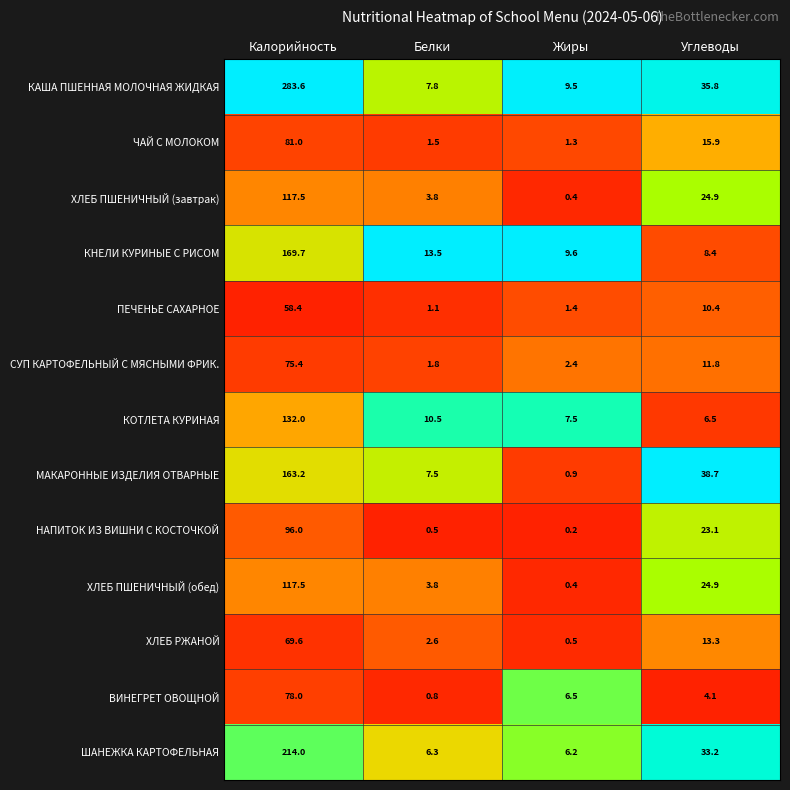

True or false: ЧАЙ С МОЛОКОМ has a value of 0.9 at Жиры.

False